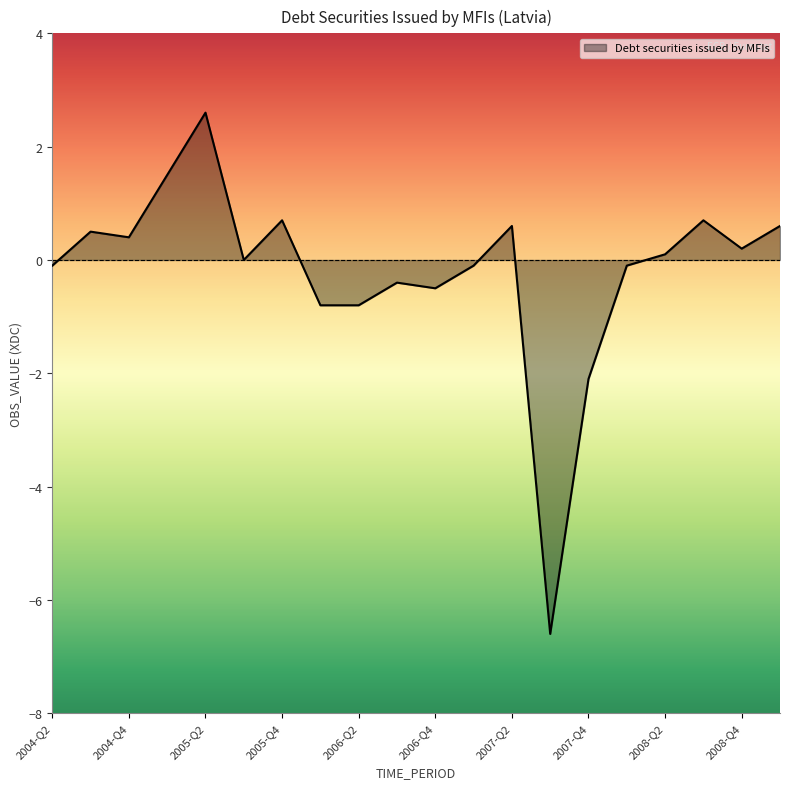

What is the difference between the maximum and minimum values?

9.2